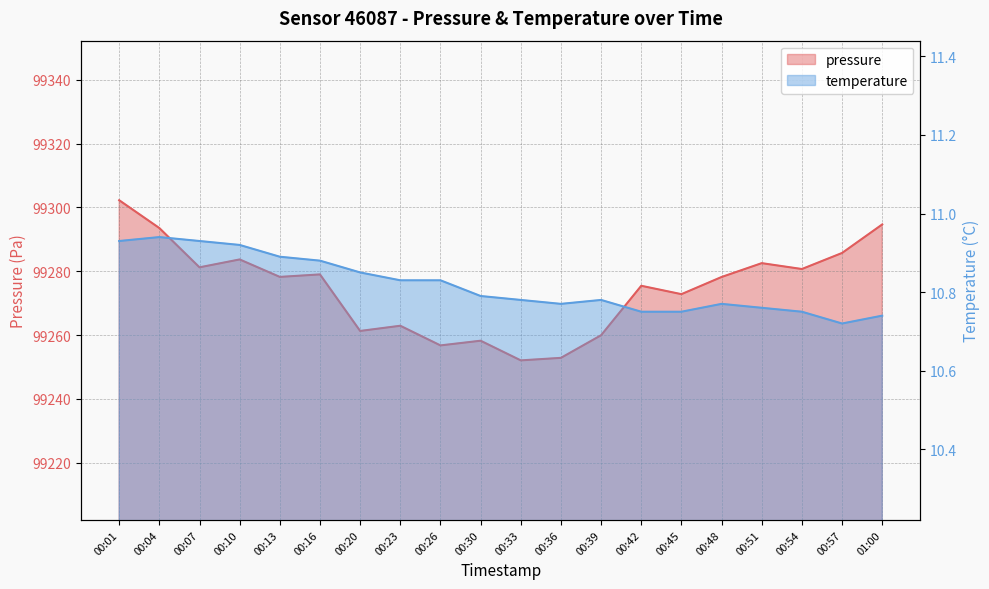

Where is the first local minimum for temperature?

00:36